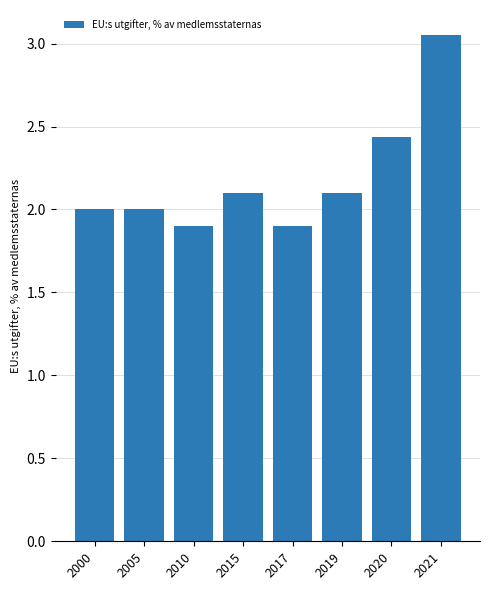

At which category does the chart reach its peak across all series?

2021